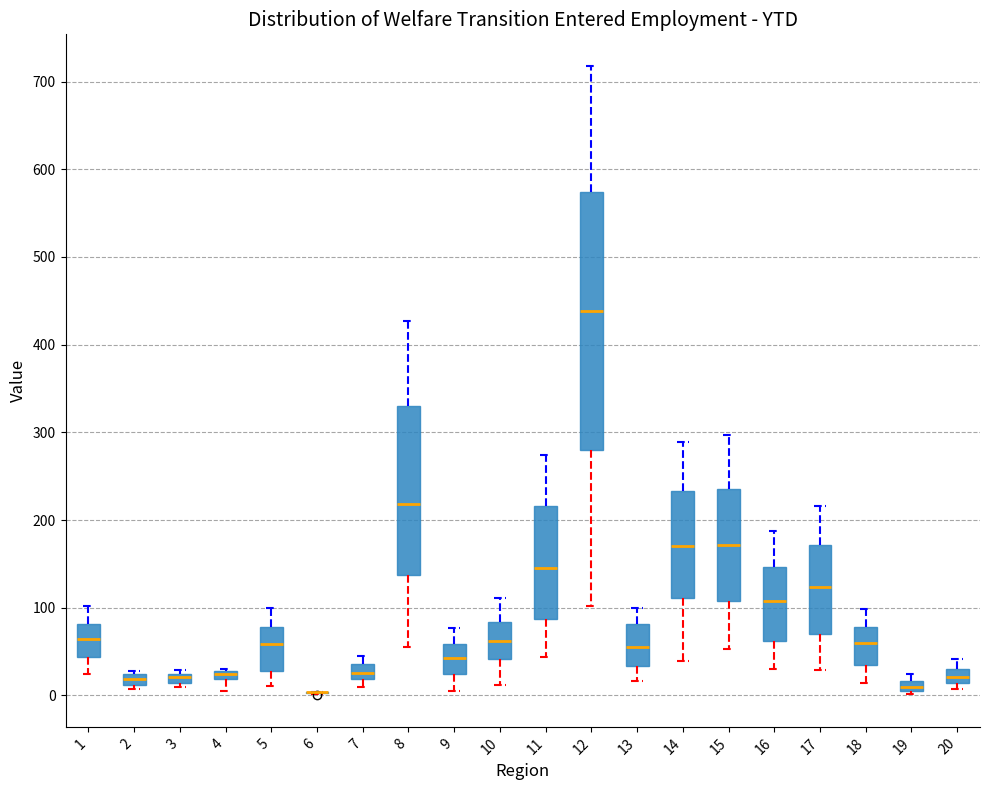

Where is the upper edge of the box at x = 11 on the y-axis? The values are not printed on the chart, so give them approximately, as read against the axis.

220